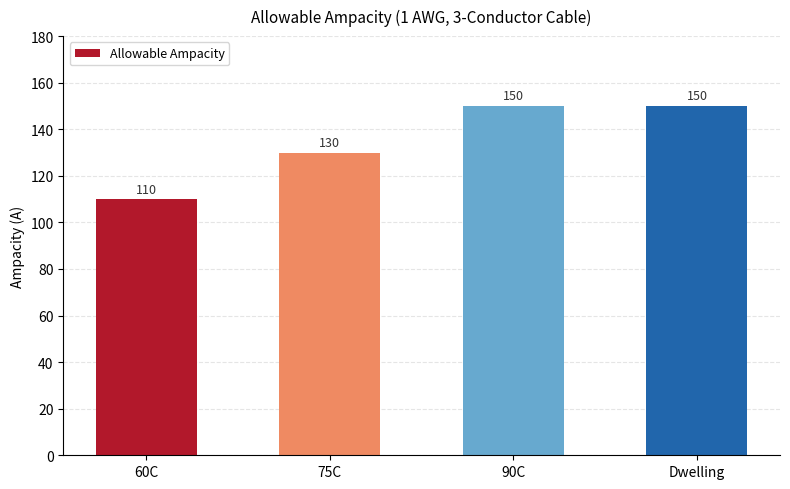

What is the difference between the maximum and second lowest values?

20